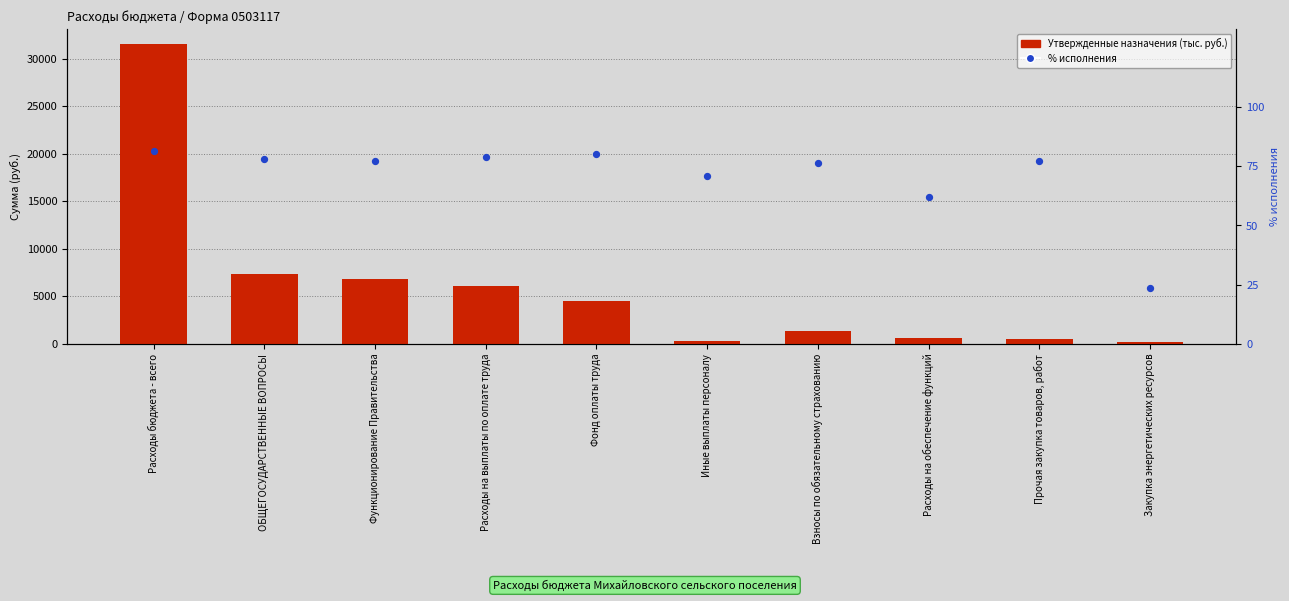

Which series contains the lowest Y value?

% исполнения